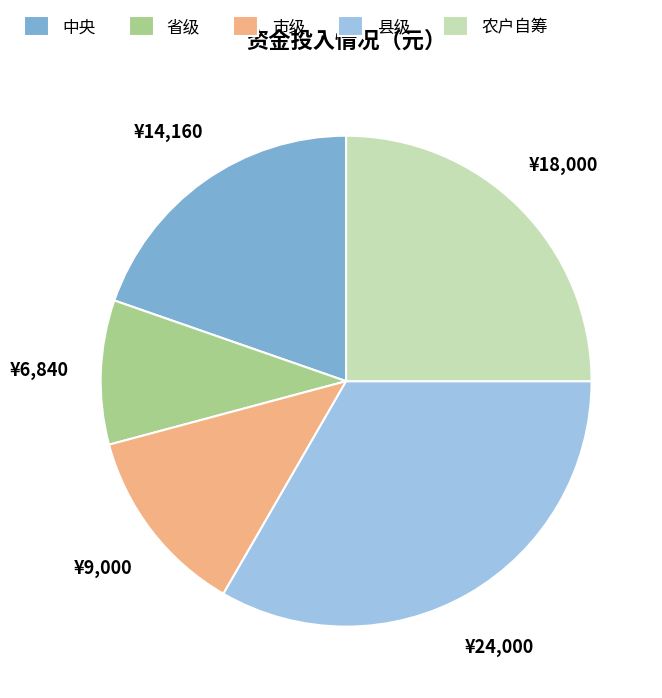

How many segments does this pie chart have?

5